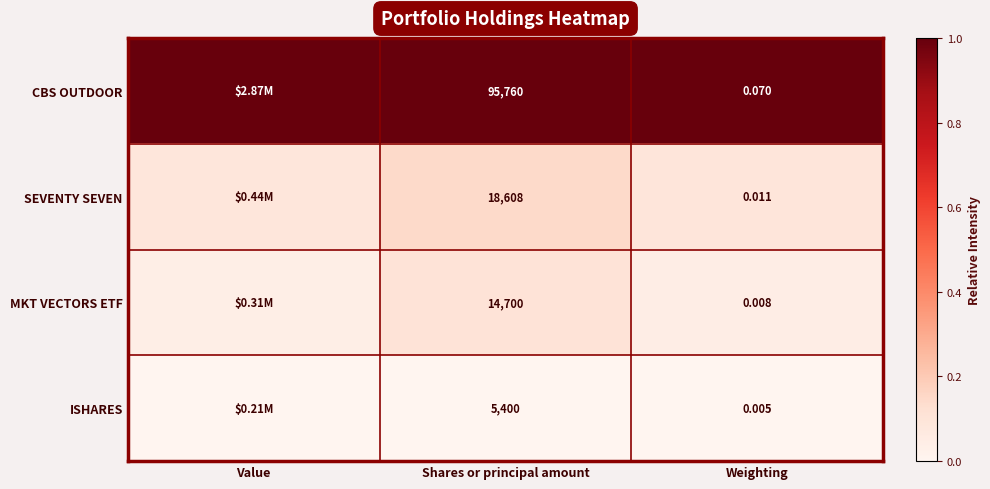

What is the difference between the highest and lowest values at Shares or principal amount?

90360.0